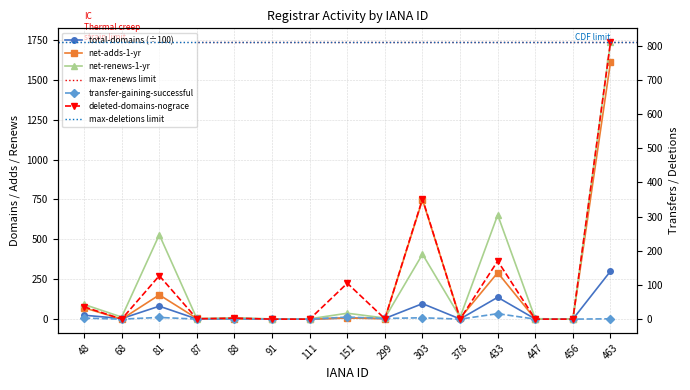

Reading left to right, extract all data points from this chart.

total-domains: 24.6	3.5	81.2	0.8	4.3	0.3	0.8	7.2	4.4	97.1	0.9	136.9	0.7	0.1	300.6
net-adds-1-yr: 71.0	0.0	152.0	4.0	0.0	0.0	0.0	7.0	3.0	748.0	6.0	291.0	0.0	0.0	1611.0
net-renews-1-yr: 92.0	13.0	529.0	3.0	9.0	1.0	2.0	37.0	7.0	407.0	12.0	653.0	3.0	0.0	1736.0
transfer-gaining-successful: 3.0	0.0	5.0	0.0	0.0	0.0	0.0	6.0	2.0	4.0	0.0	16.0	0.0	0.0	1.0
deleted-domains-nograce: 36.0	0.0	127.0	1.0	3.0	0.0	0.0	105.0	1.0	352.0	0.0	170.0	0.0	0.0	810.0